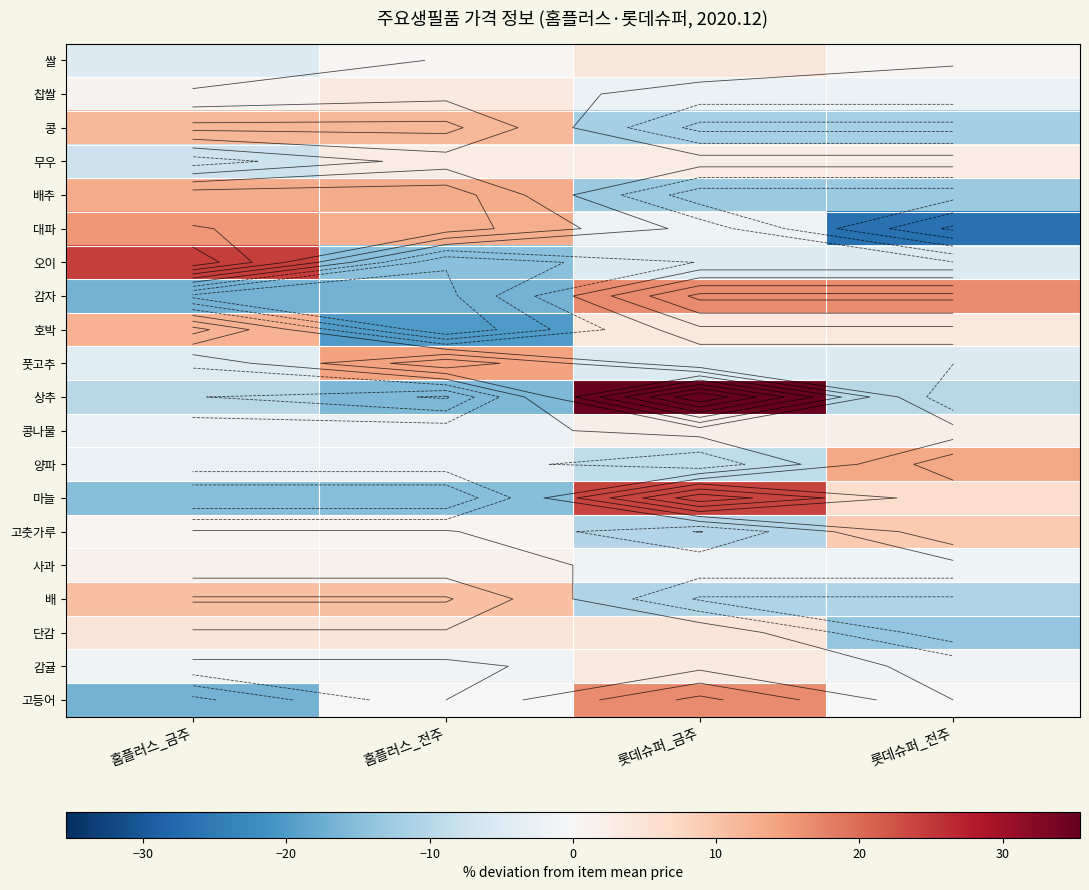

Rank the series by their maximum value, from lowest to highest.

사과, 콩나물, 무우, 찹쌀, 감귤, 쌀, 단감, 고춧가루, 배, 콩, 호박, 배추, 양파, 풋고추, 대파, 감자, 고등어, 마늘, 오이, 상추